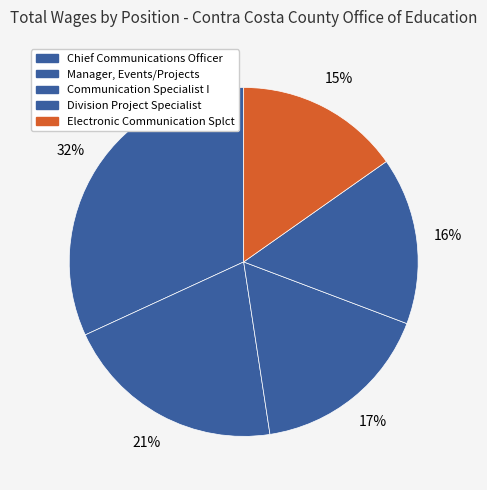

Rank the categories by value from lowest to highest.

Electronic Communication Splct, Division Project Specialist, Communication Specialist I, Manager, Events/Projects, Chief Communications Officer